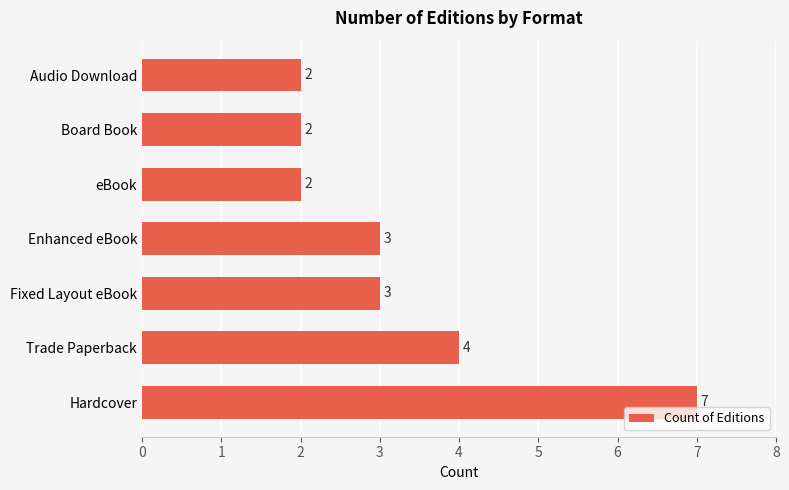

Reading top to bottom, extract all data points from this chart.

2	2	2	3	3	4	7